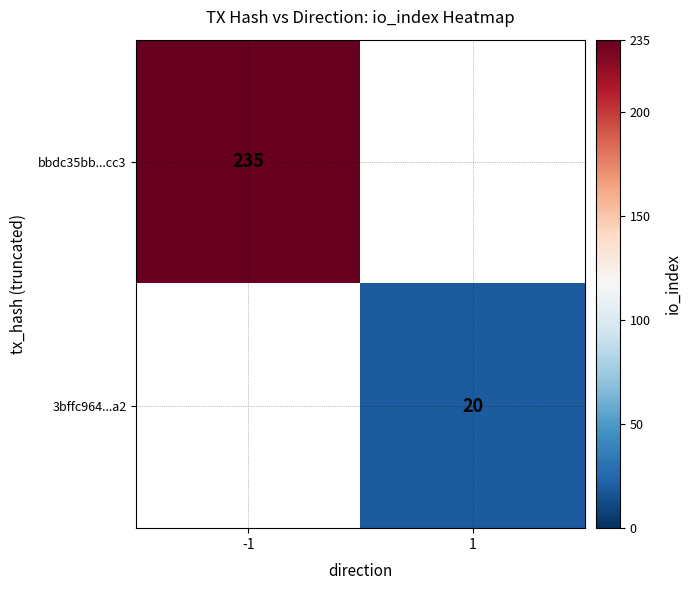

The value of bbdc35bb...cc3 at -1 is 235. True or false?

True